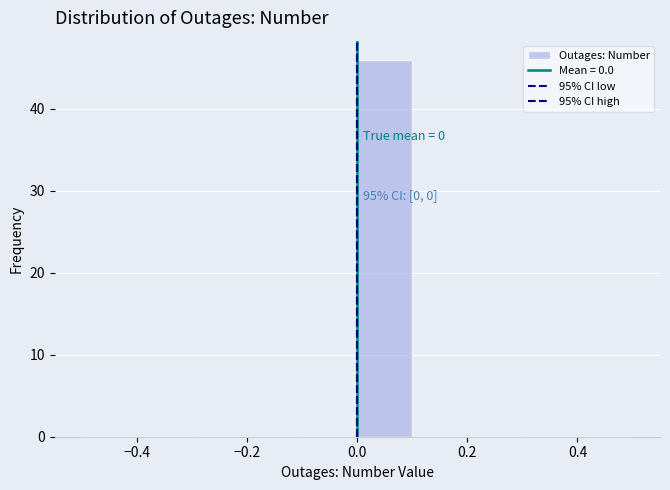

Over which range of the x-axis is the bar tallest?

0.0 to 0.1